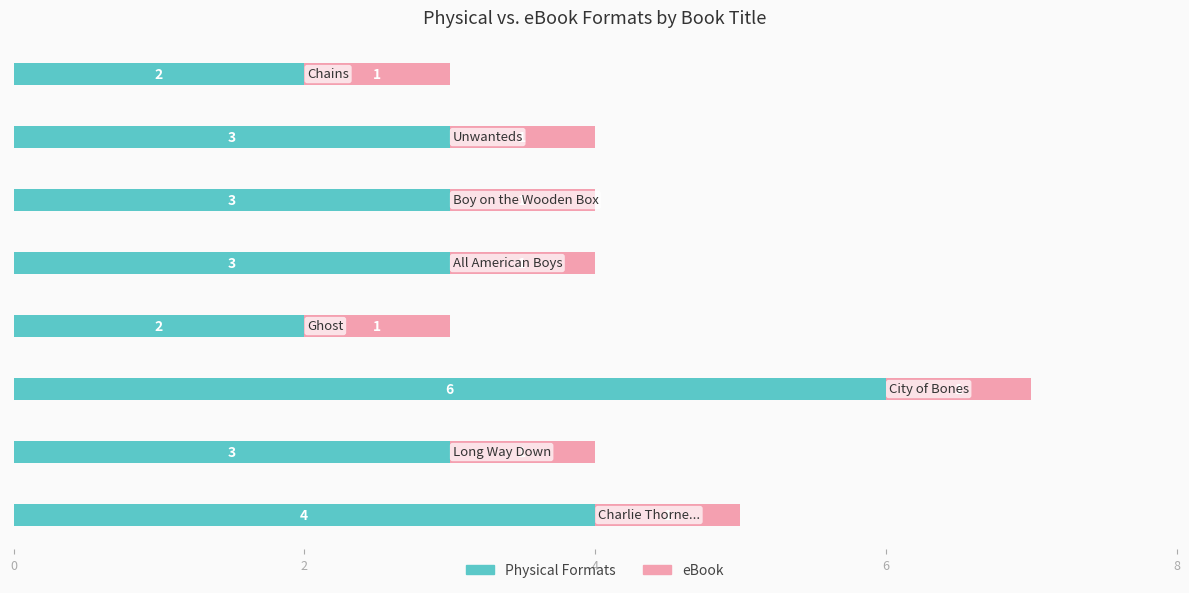

How many data points does each series have?

8